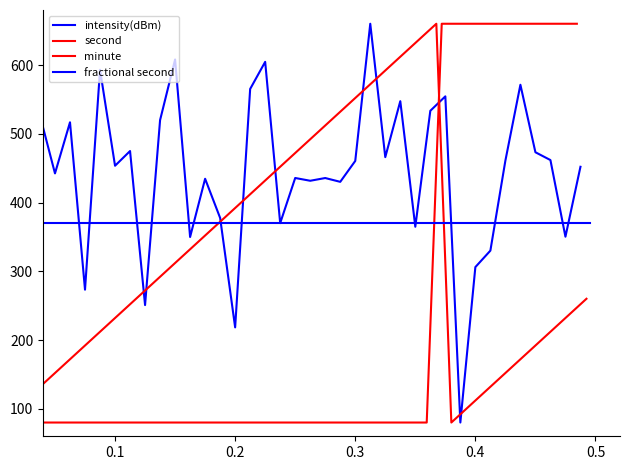

How many data points does each series have?

40